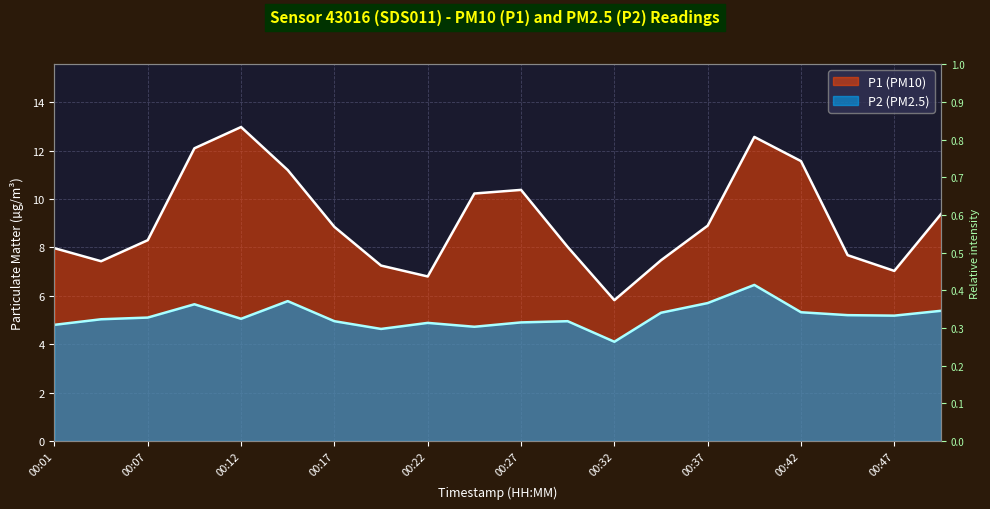

How many values in the P1 series exceed 8?

12